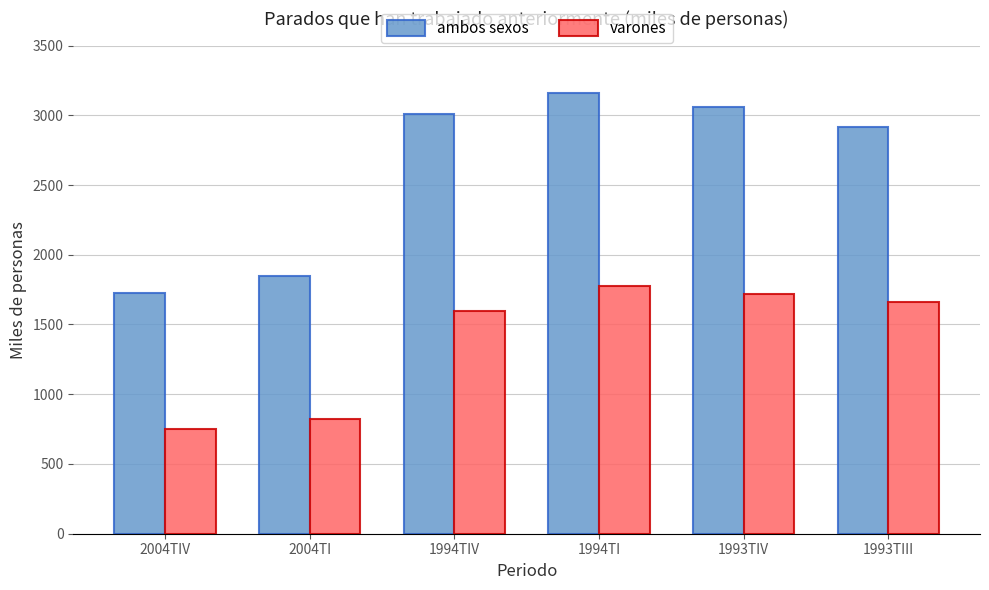

What are all the series names shown in the legend?

ambos sexos, varones